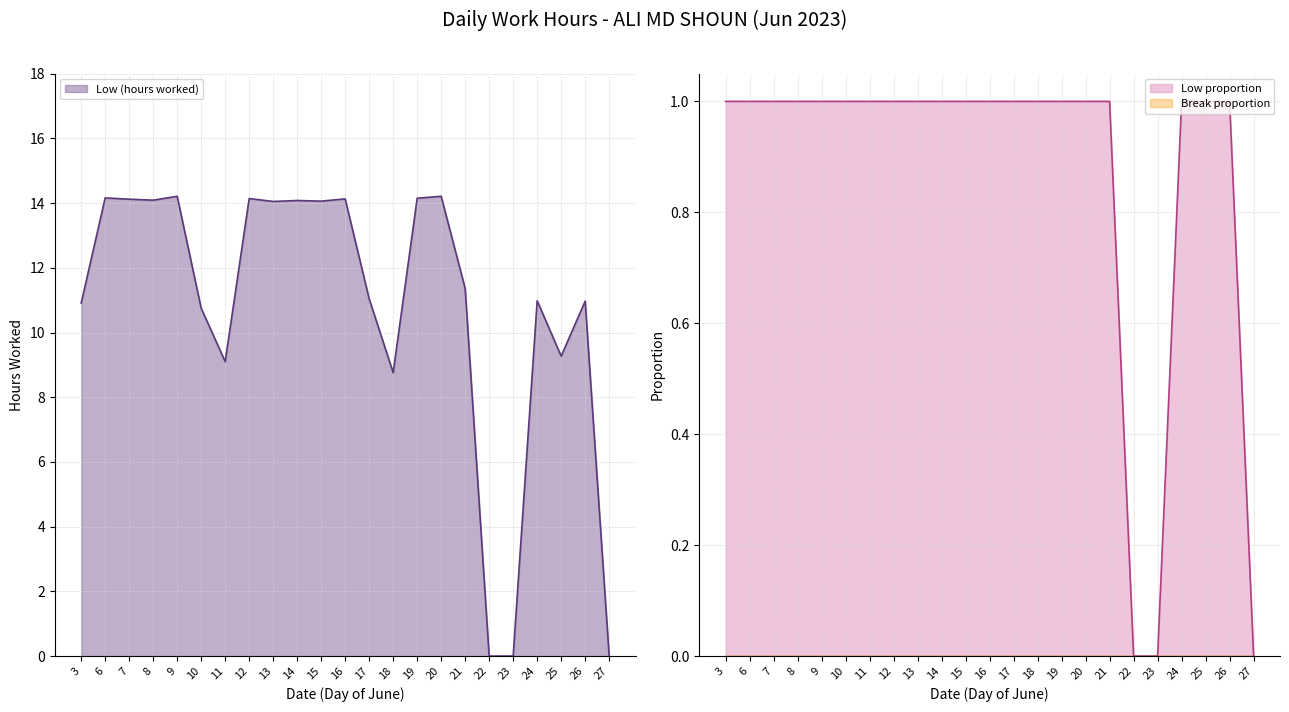

Reading left to right, what are all the values shown in this chart?

3=10.9	6=14.2	7=14.1	8=14.1	9=14.2	10=10.8	11=9.1	12=14.1	13=14.1	14=14.1	15=14.1	16=14.1	17=11.0	18=8.8	19=14.2	20=14.2	21=11.4	22=0.0	23=0.0	24=11.0	25=9.3	26=11.0	27=0.0